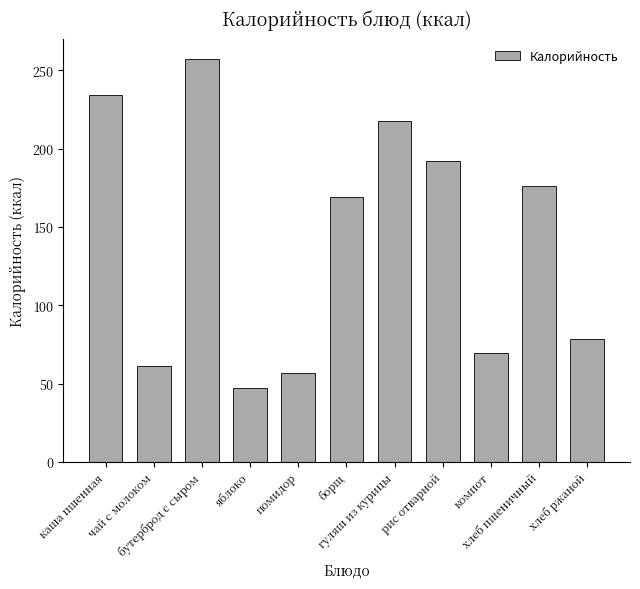

What is the maximum value shown in the chart?

257.3